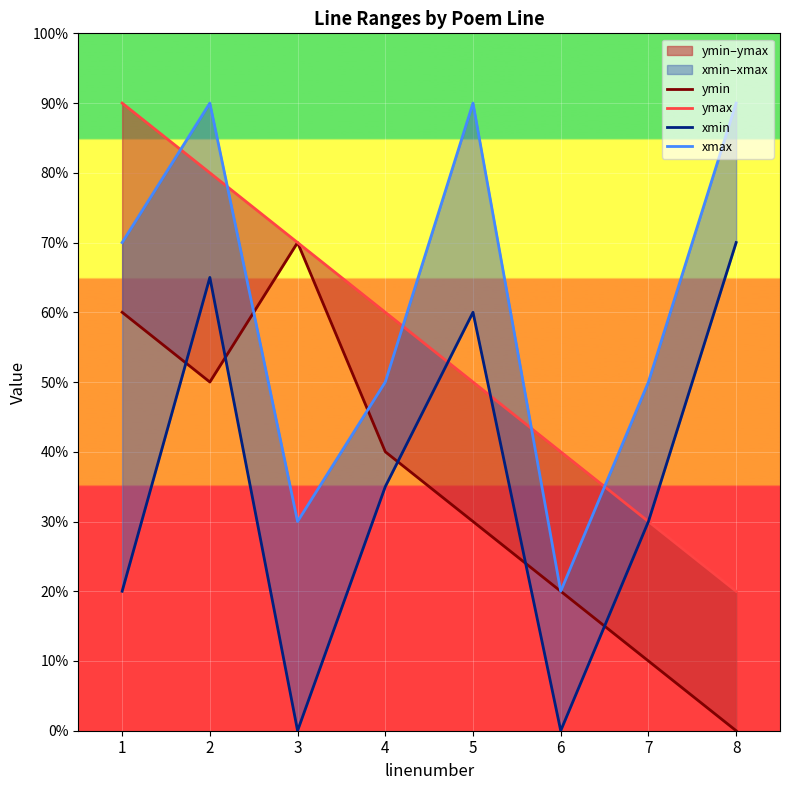

What value does the ymax series have at 5?

0.5